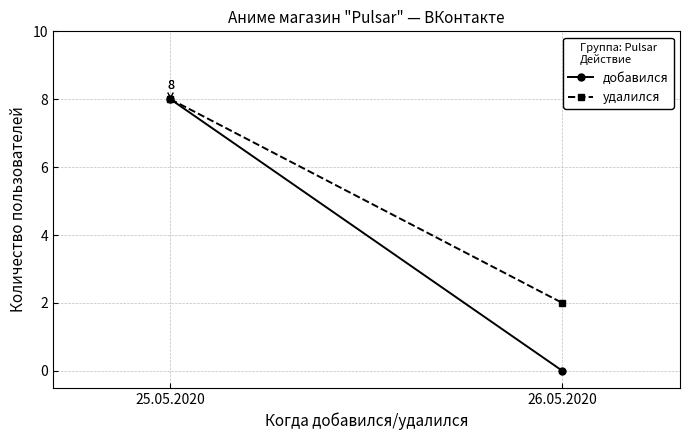

What is the total value across all series at 25.05.2020?

16